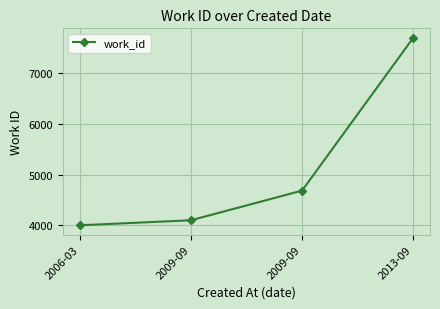

What is the difference between the maximum and minimum values?

3683